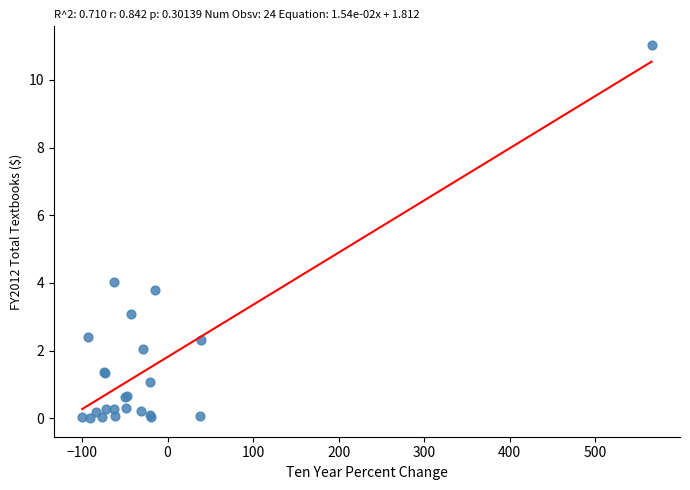

What Y value in the scatter plot is closest to 5?

4.0